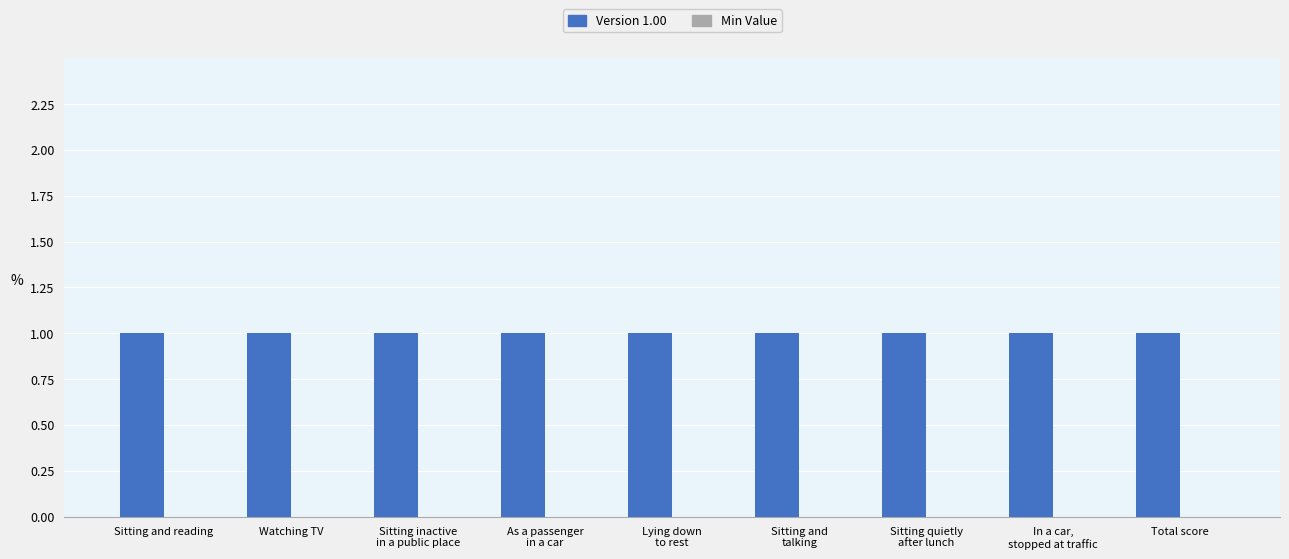

Where is Min Value nearest to the value 0?

Sitting and reading